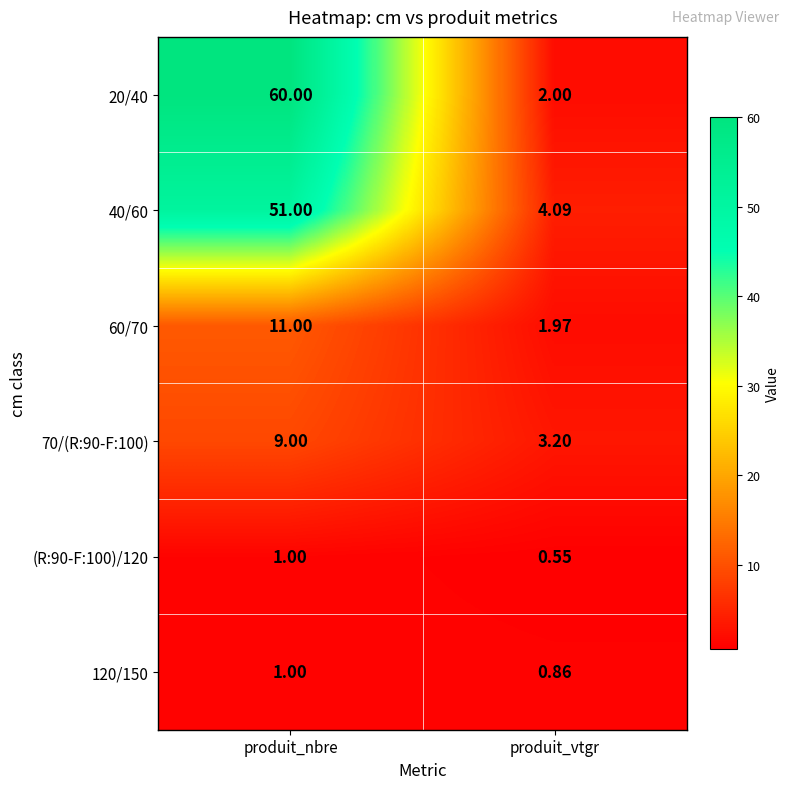

At produit_vtgr, list the series in order from smallest to largest.

(R:90-F:100)/120, 120/150, 60/70, 20/40, 70/(R:90-F:100), 40/60